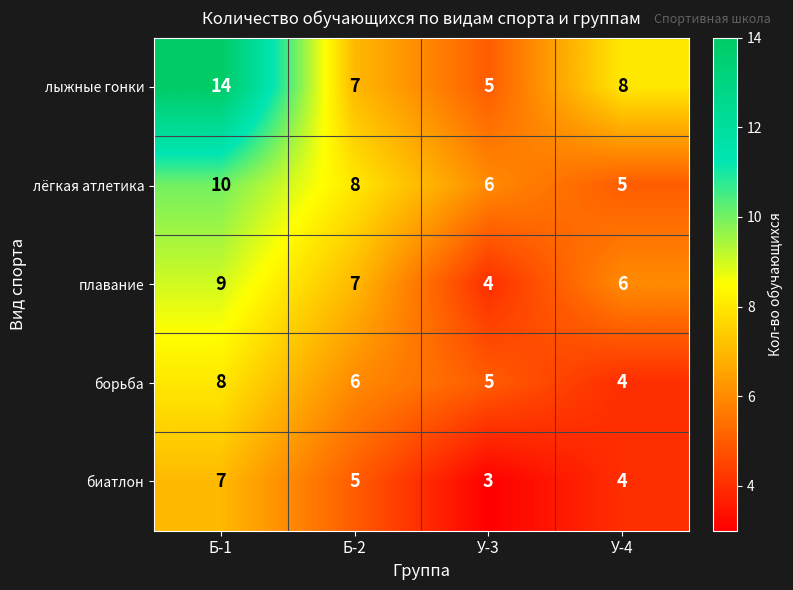

Rank the categories by лыжные гонки value from highest to lowest.

Б-1, У-4, Б-2, У-3